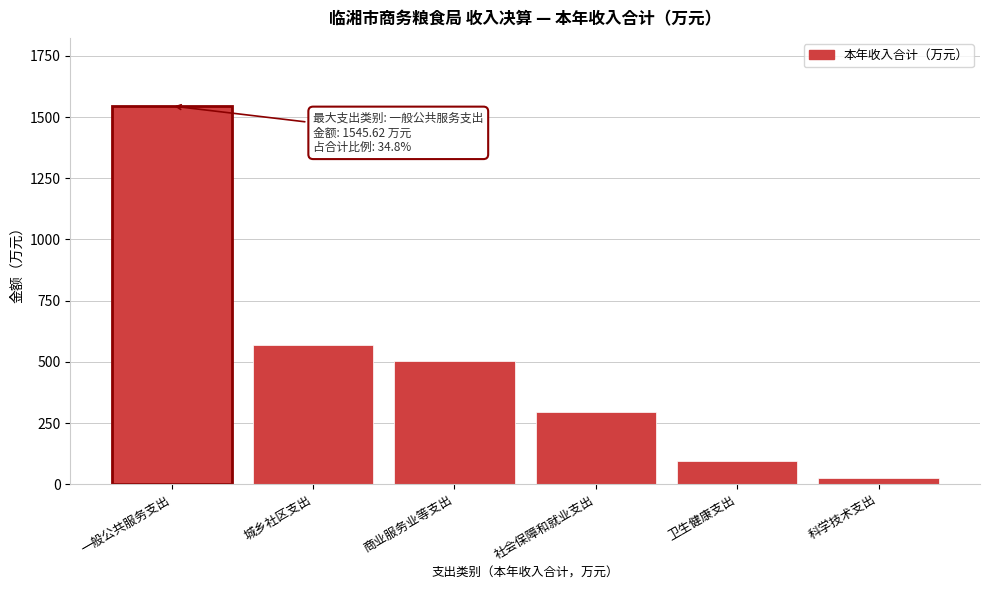

Reading left to right, transcribe all the data shown in this chart.

一般公共服务支出=1545.6	城乡社区支出=567.3	商业服务业等支出=503.0	社会保障和就业支出=294.3	卫生健康支出=93.3	科学技术支出=24.0